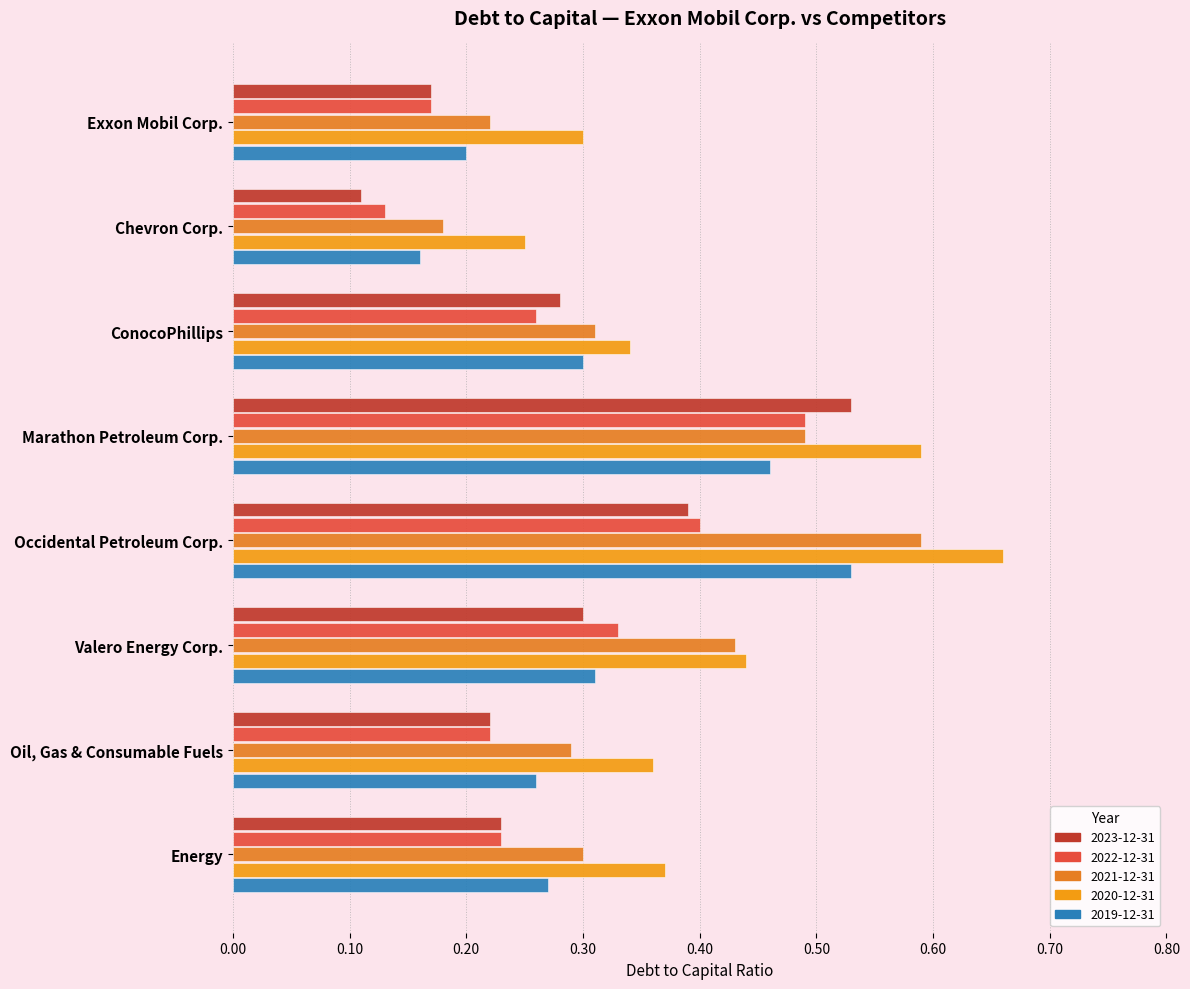

At which category is the sum across all series the highest?

Occidental Petroleum Corp.